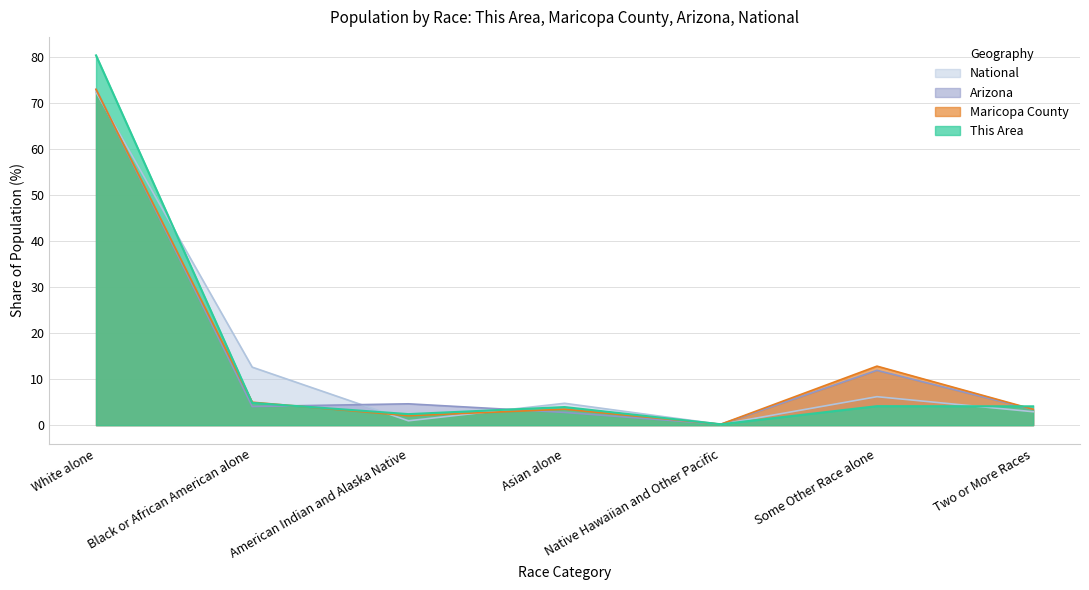

Is it true that This Area equals 1.3 at American Indian and Alaska Native?

False